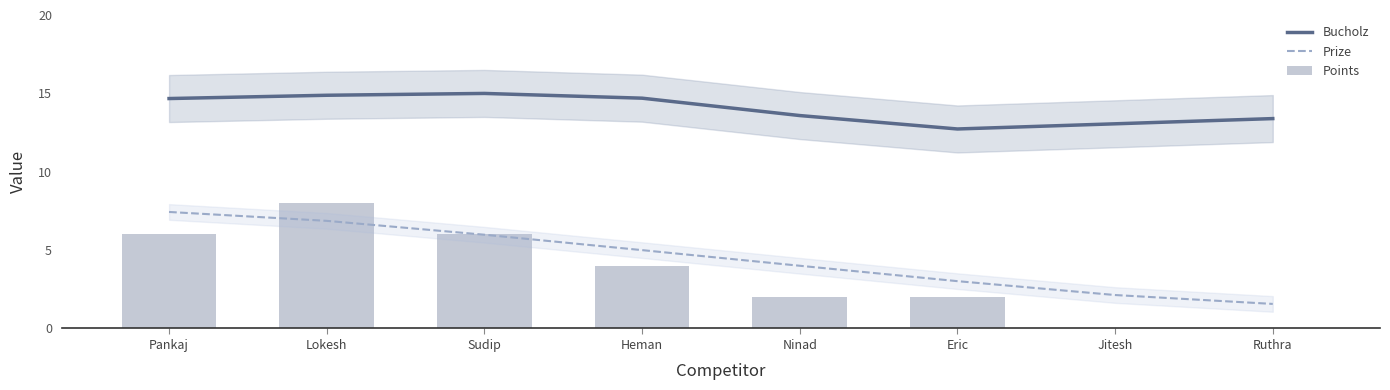

At which category is the sum across all series the highest?

Lokesh